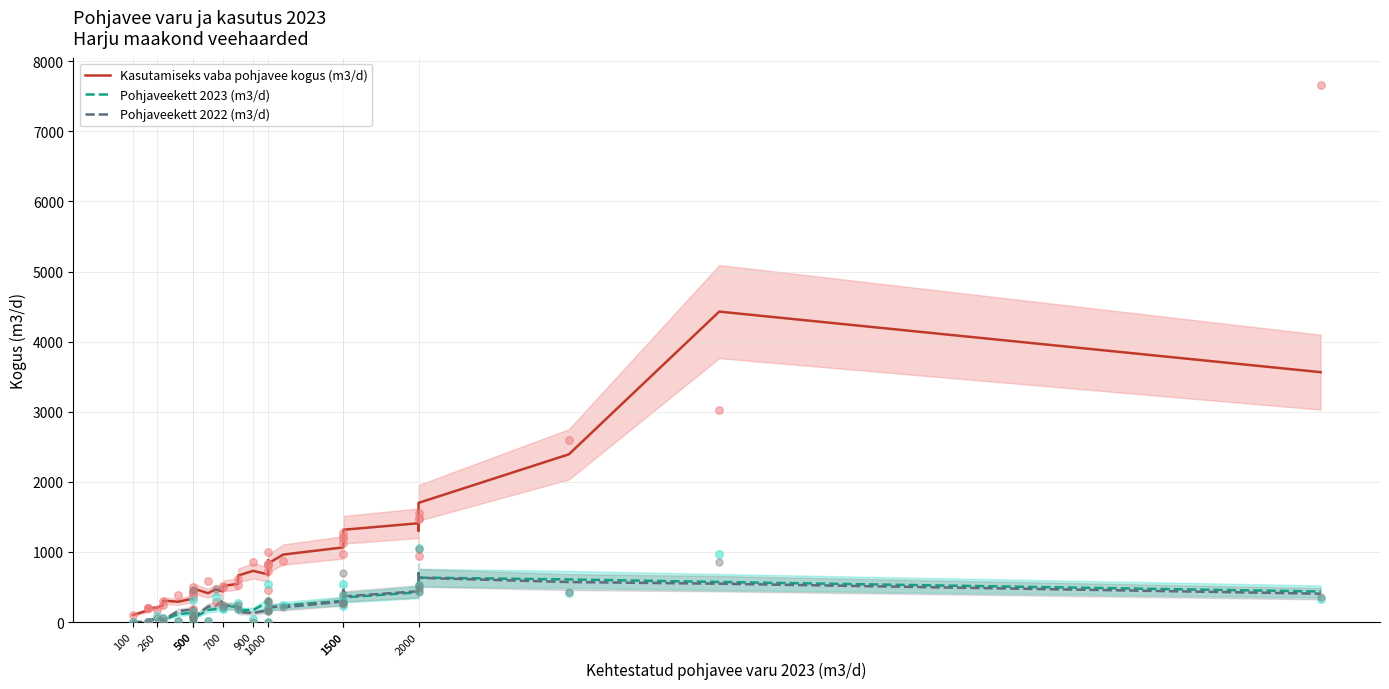

What are all the series names shown in the legend?

Kasutamiseks vaba pohjavee kogus (m3/d), Pohjaveekett 2023 (m3/d), Pohjaveekett 2022 (m3/d)